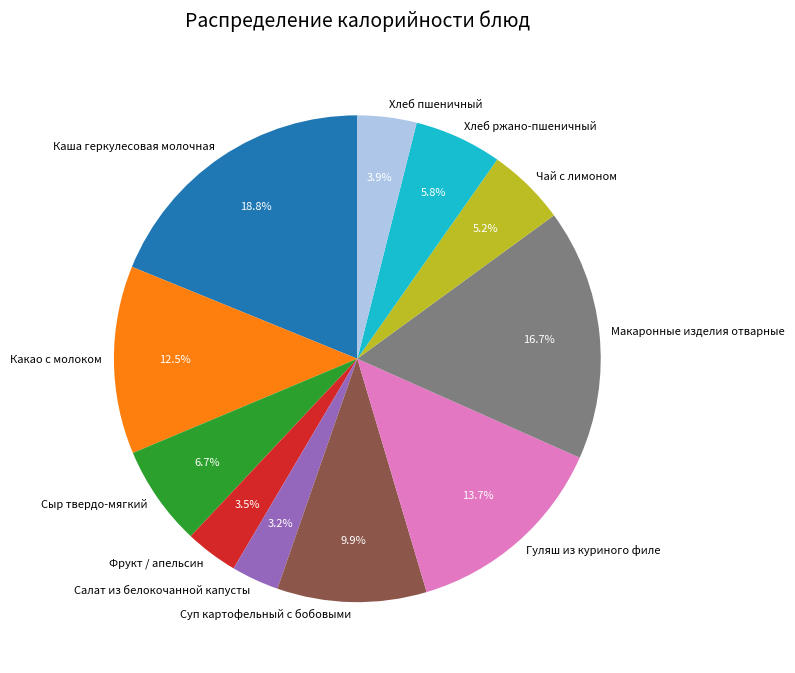

Combined, do Какао с молоком and Каша геркулесовая молочная account for over 50%?

No